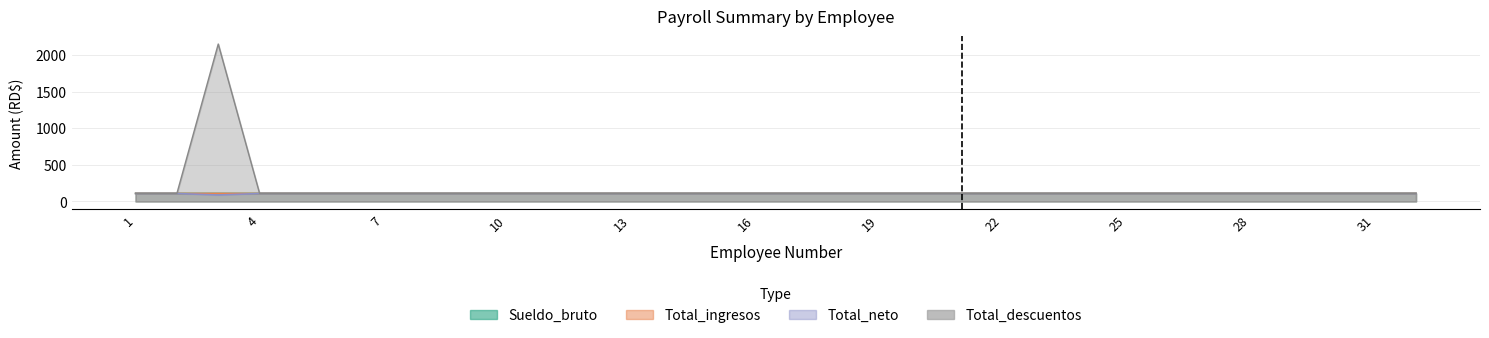

What is the sum of the Total_descuentos values at 25 and 28?

220.7